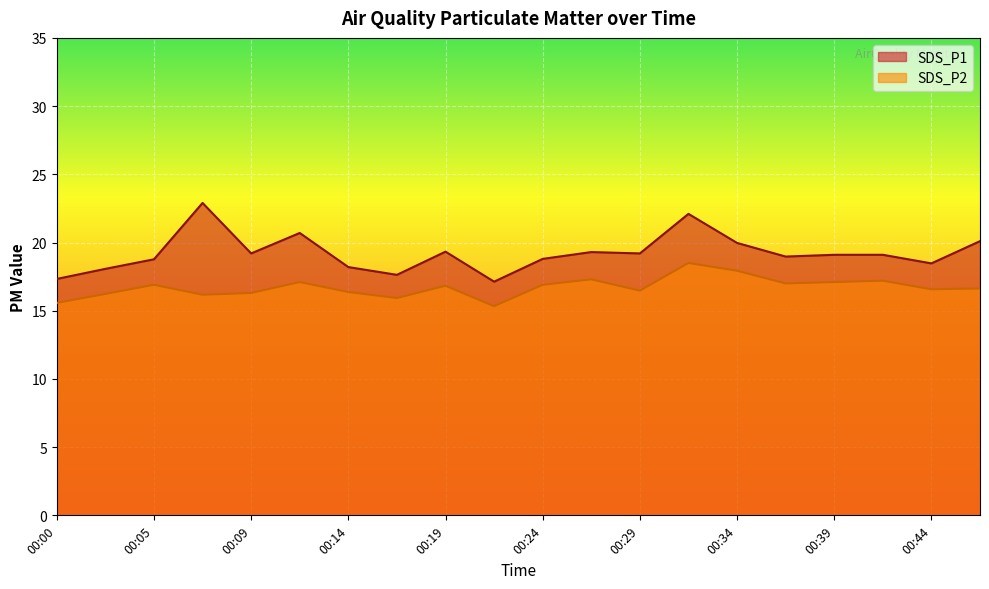

True or false: SDS_P1 and SDS_P2 cross at least once.

False